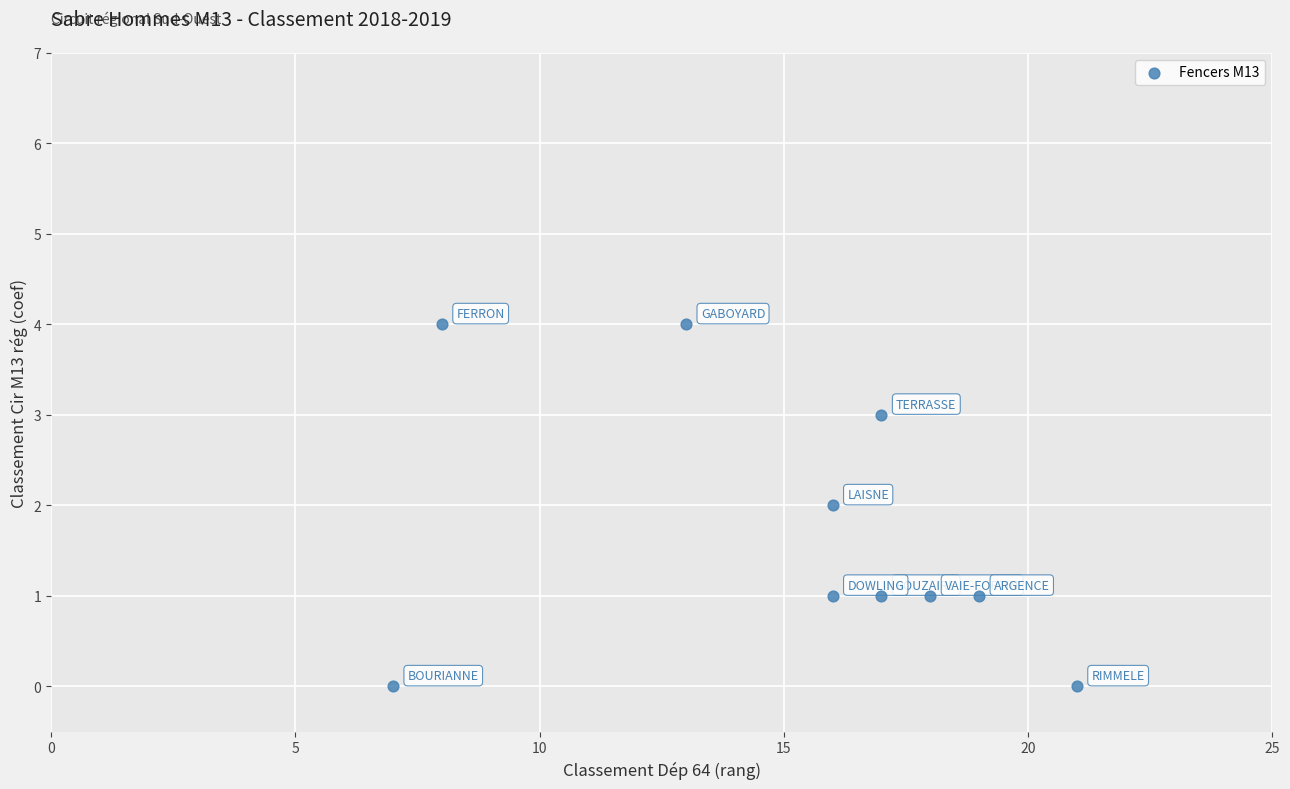

What is the range of X values (max minus min)?

14